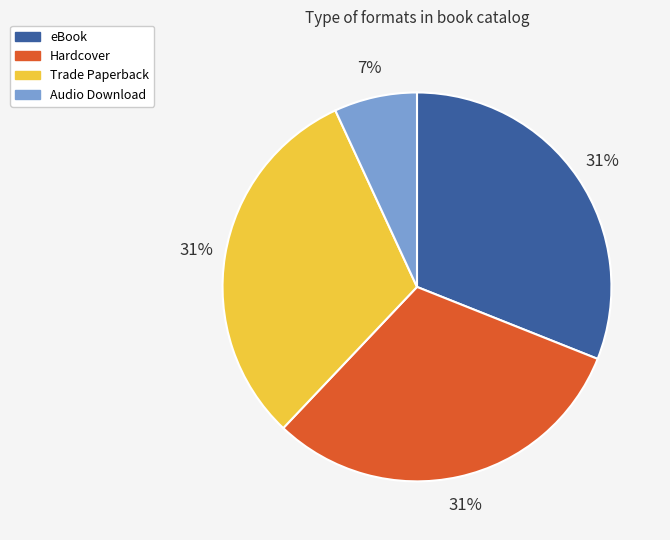

Approximately how many times larger is the value at eBook compared to Hardcover?

1.0